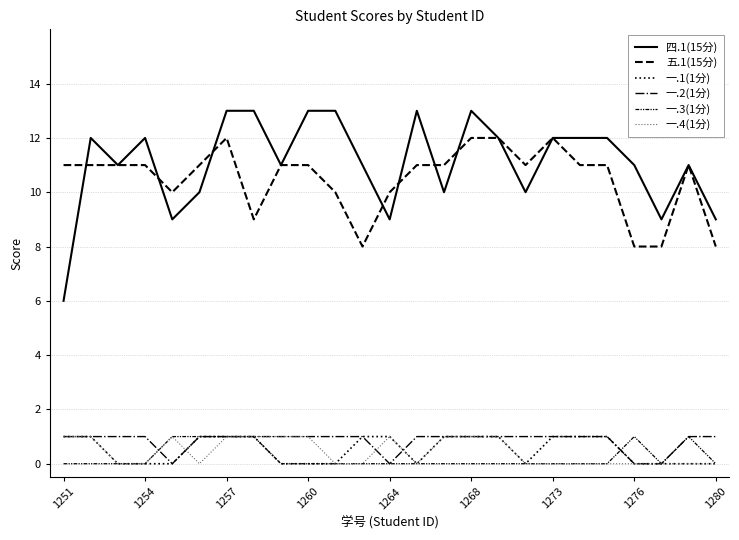

Does the chart display data point markers on the line(s)?

No